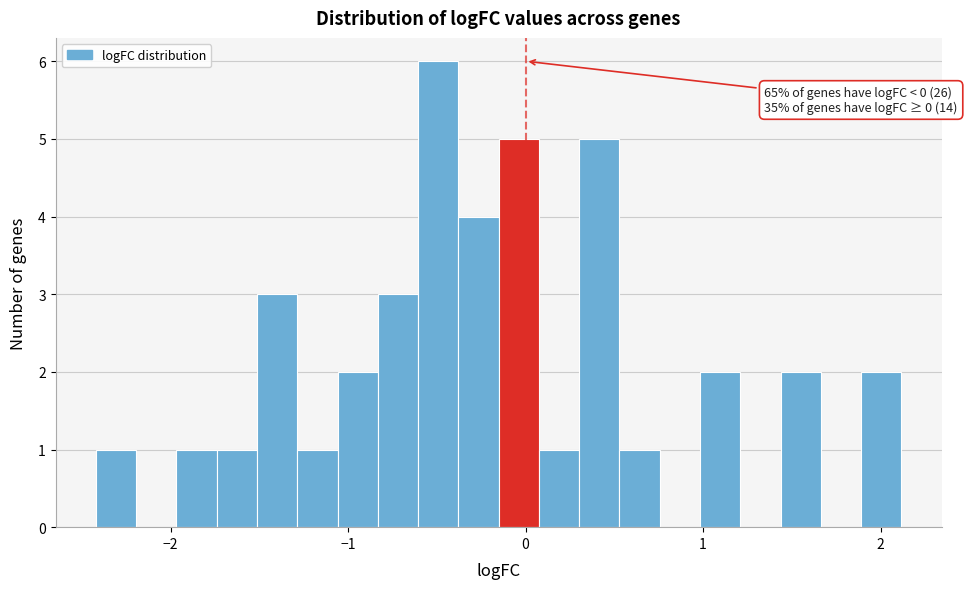

Around what value on the x-axis is the tallest bar? Give the approximate position of its centre, as read against the axis.

-0.5